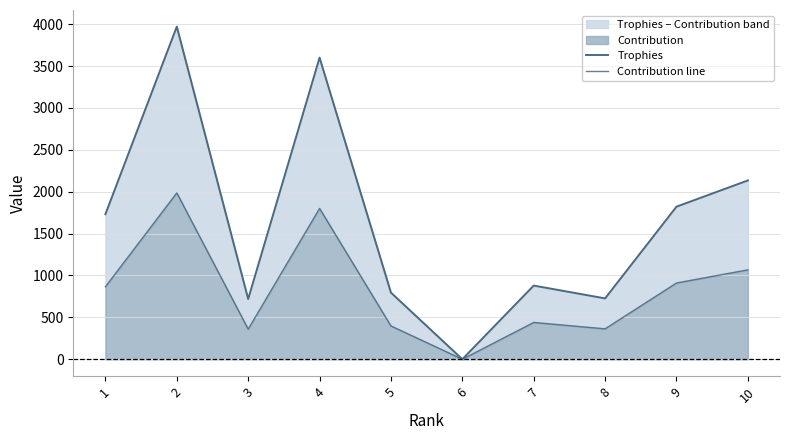

The value of Contribution line at 8 is 94. True or false?

False